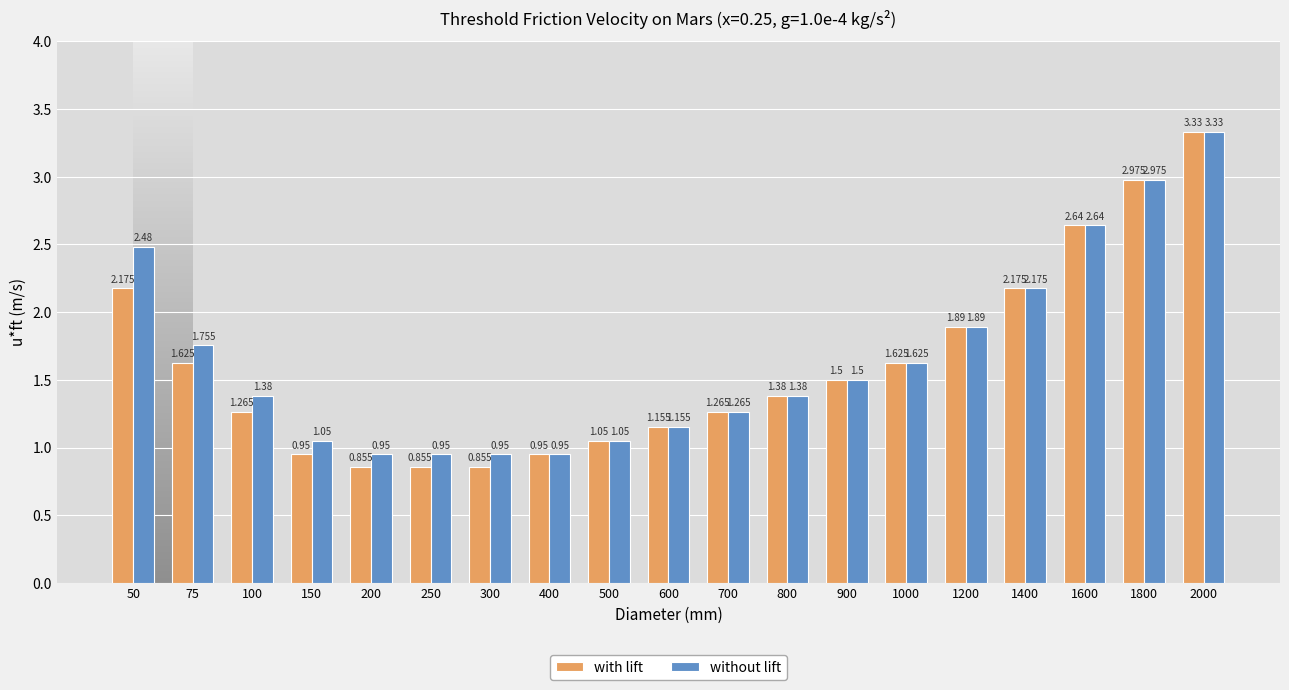

Which series has the largest total across all categories?

without lift